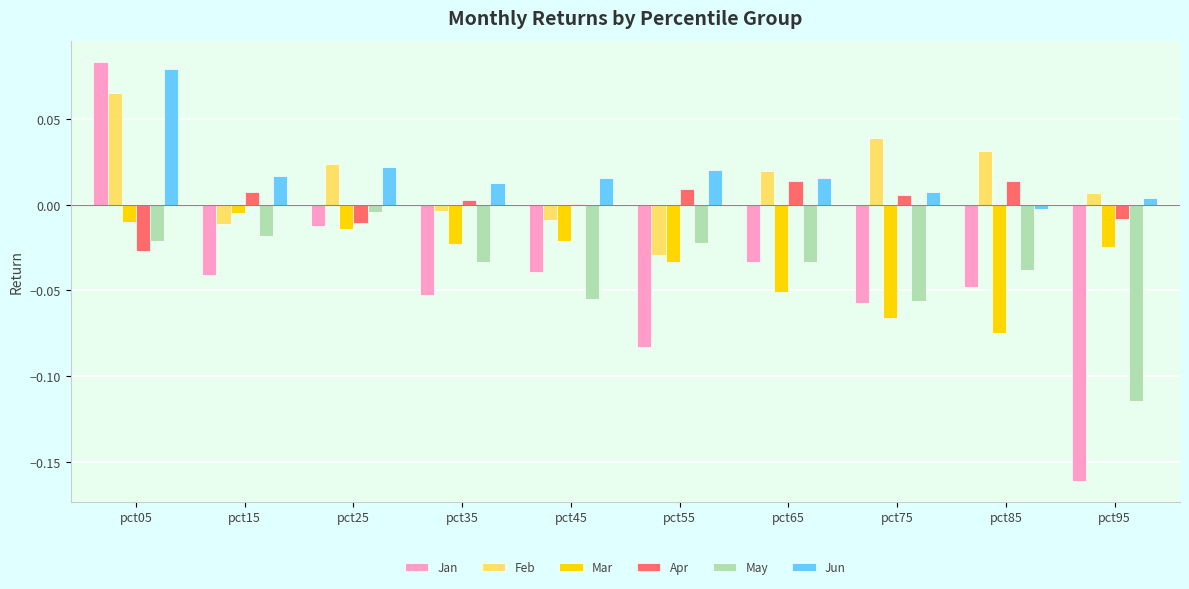

Which series has the largest total across all categories?

Jun